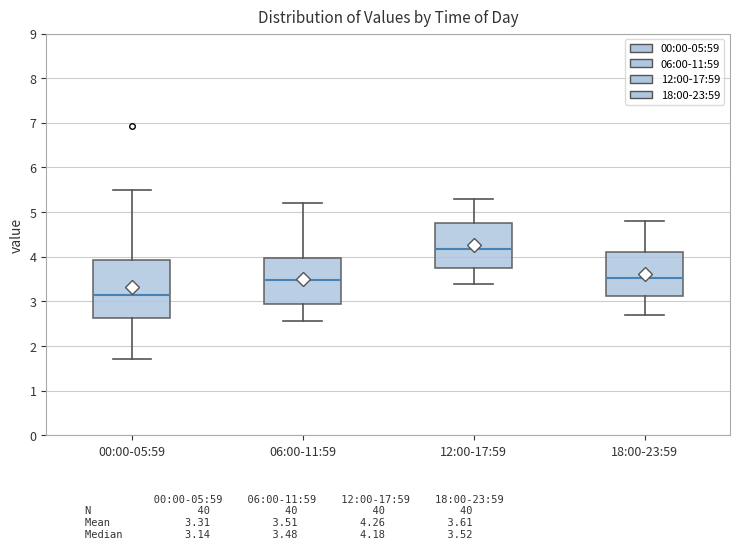

Reading left to right, read every box against the y-axis: the position of its median line, the range the box covers, and the ends of its whiskers. The values are not printed on the chart, so give them approximately, as read against the axis.

00:00-05:59: median 3.1, box 2.6 to 3.9, whiskers 1.7 to 5.5
06:00-11:59: median 3.5, box 2.9 to 4.0, whiskers 2.6 to 5.2
12:00-17:59: median 4.2, box 3.8 to 4.8, whiskers 3.4 to 5.3
18:00-23:59: median 3.5, box 3.1 to 4.1, whiskers 2.7 to 4.8